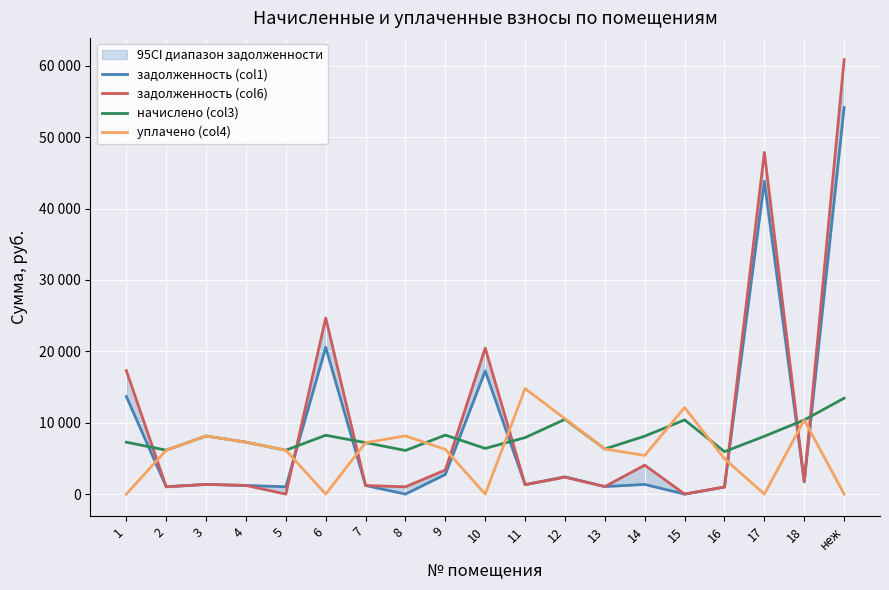

True or false: начислено (col3) has a value of 6400.8 at 10.

True